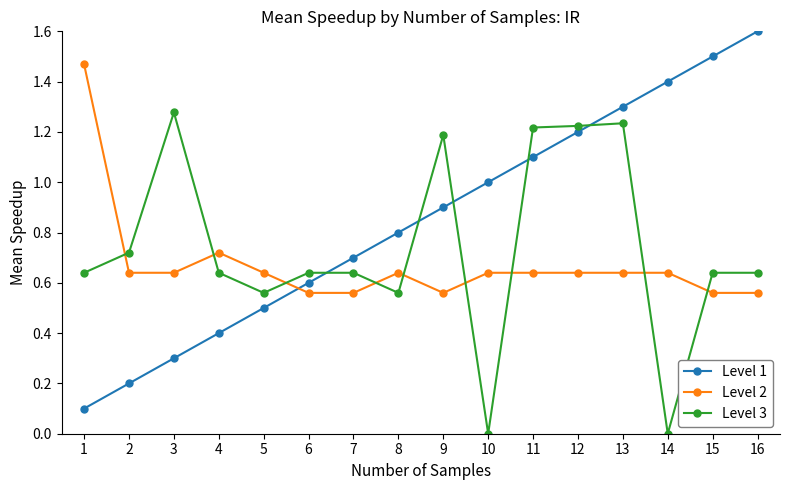

Rank the series by their average value, from lowest to highest.

Level 2, Level 3, Level 1